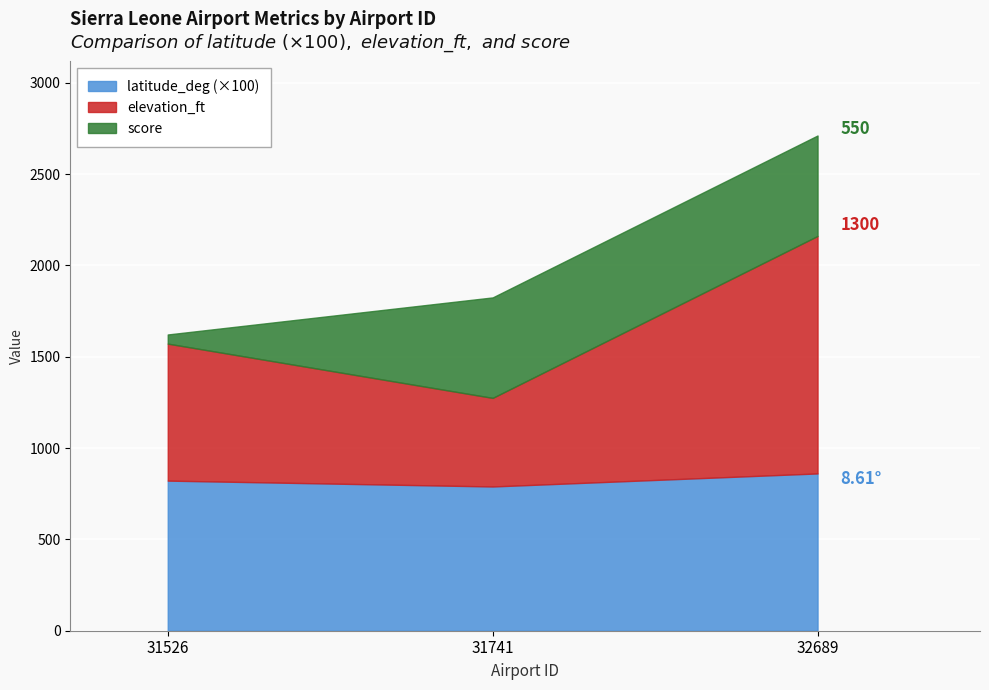

What is the greatest value displayed?

1300.0